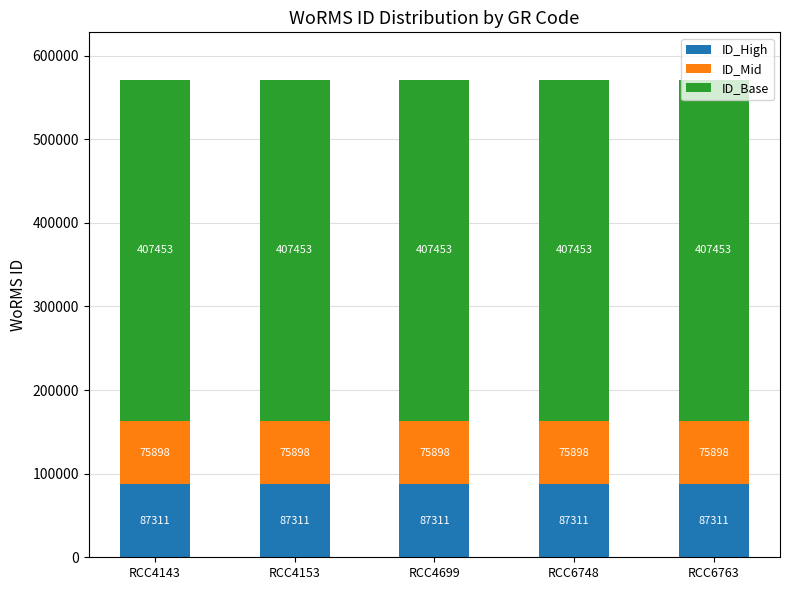

What is the total value across all series at RCC6763?

570662